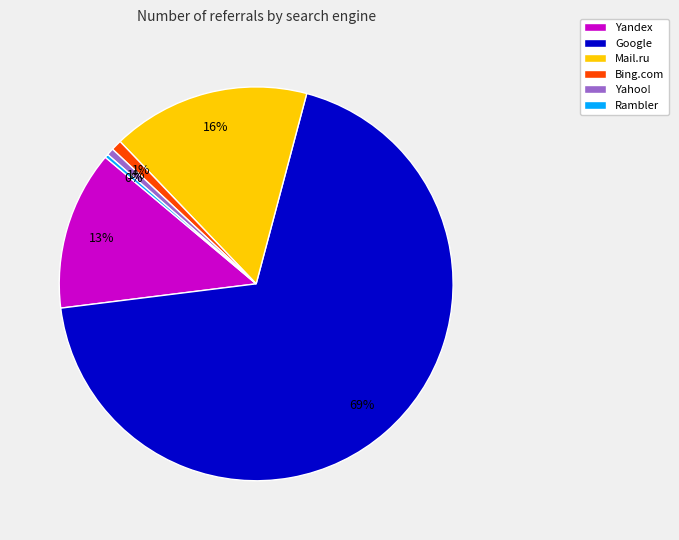

To the nearest percent, what portion does Mail.ru represent?

16%